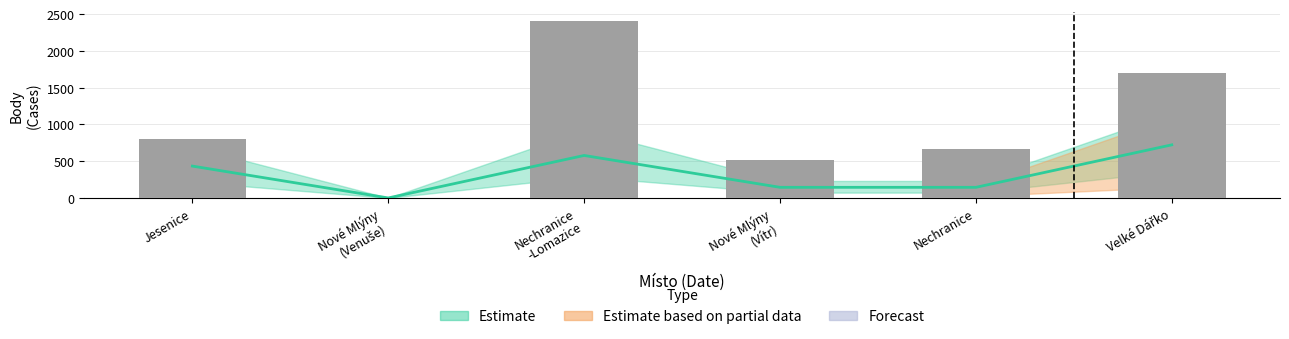

How many bars are there in total?

6